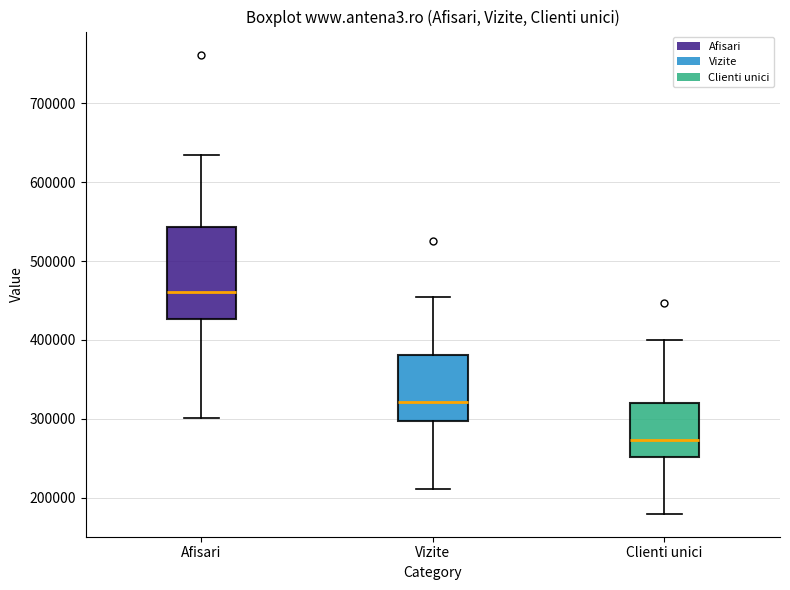

Comparing the boxes themselves (not the whiskers), which one is the tallest?

Afisari